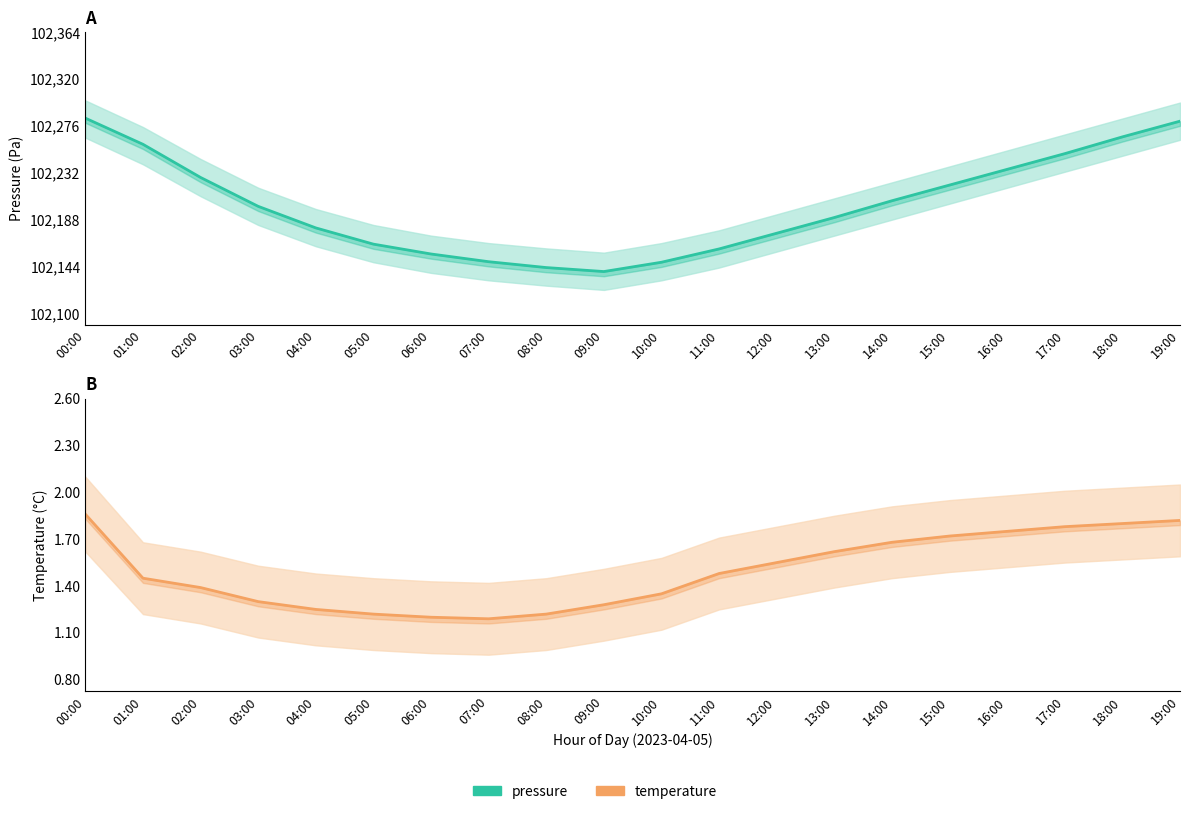

What is the label of the 9th point from the left?

08:00